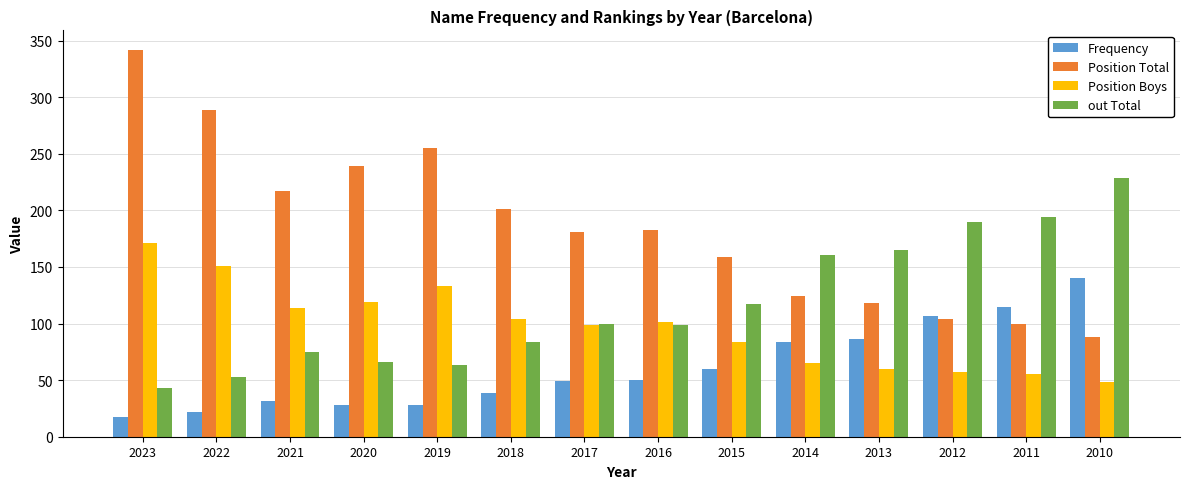

The value of Position Boys at 2021 is 173. True or false?

False